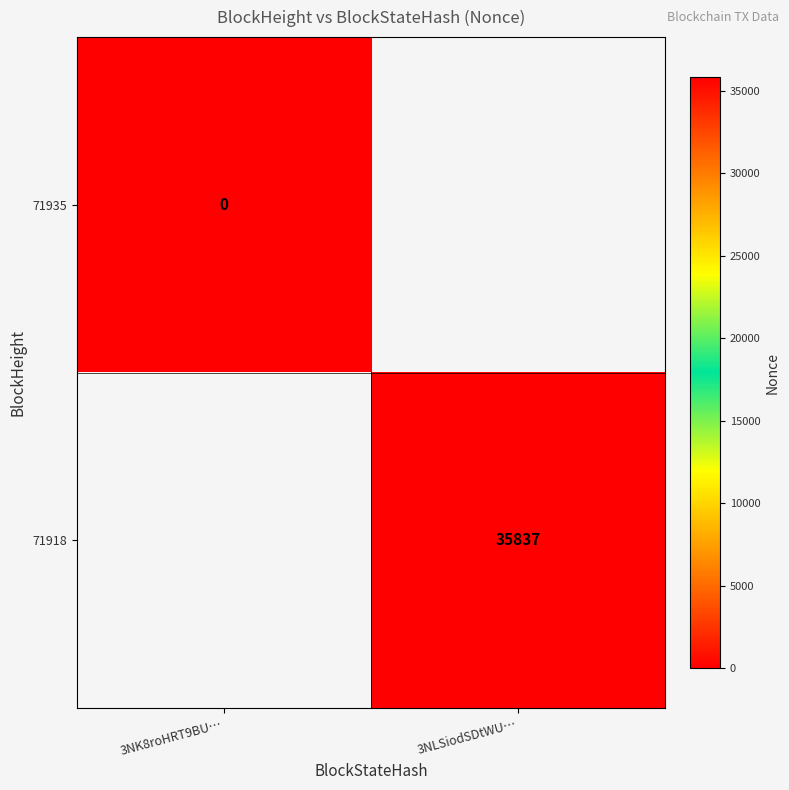

Is it true that 71918 equals 18220 at 3NLSiodSDtWU…?

False